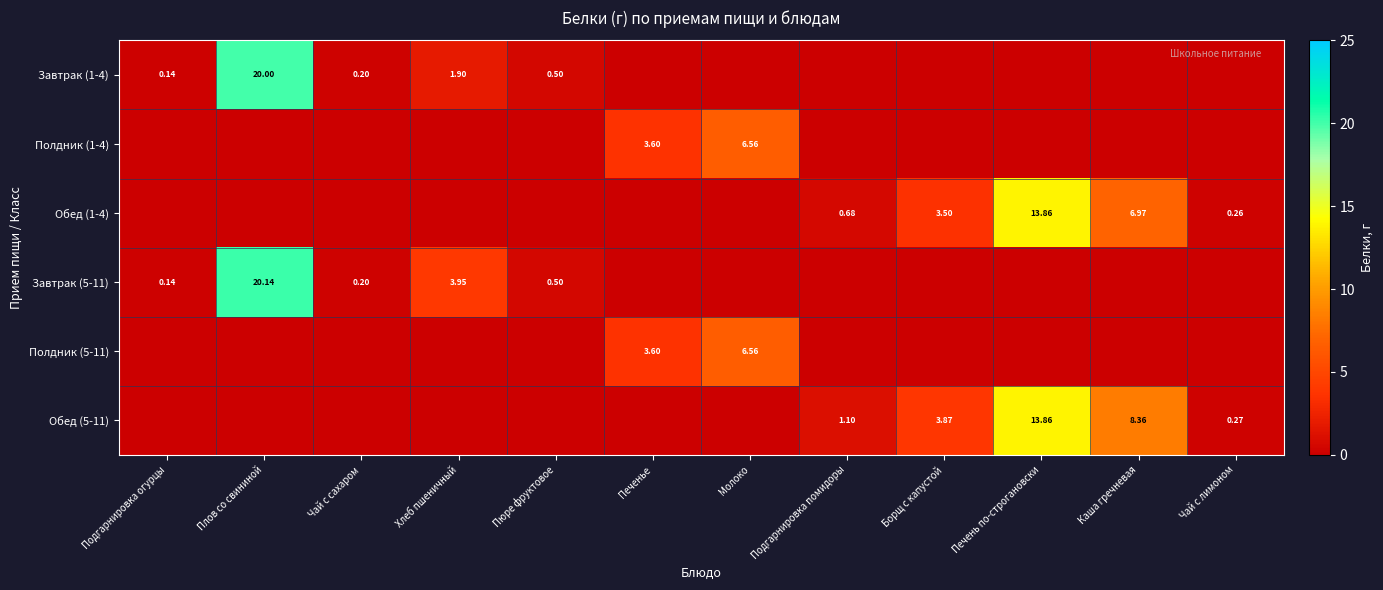

Which series changed the most between Печенье and Подгарнировка помидоры?

Полдник (1-4)